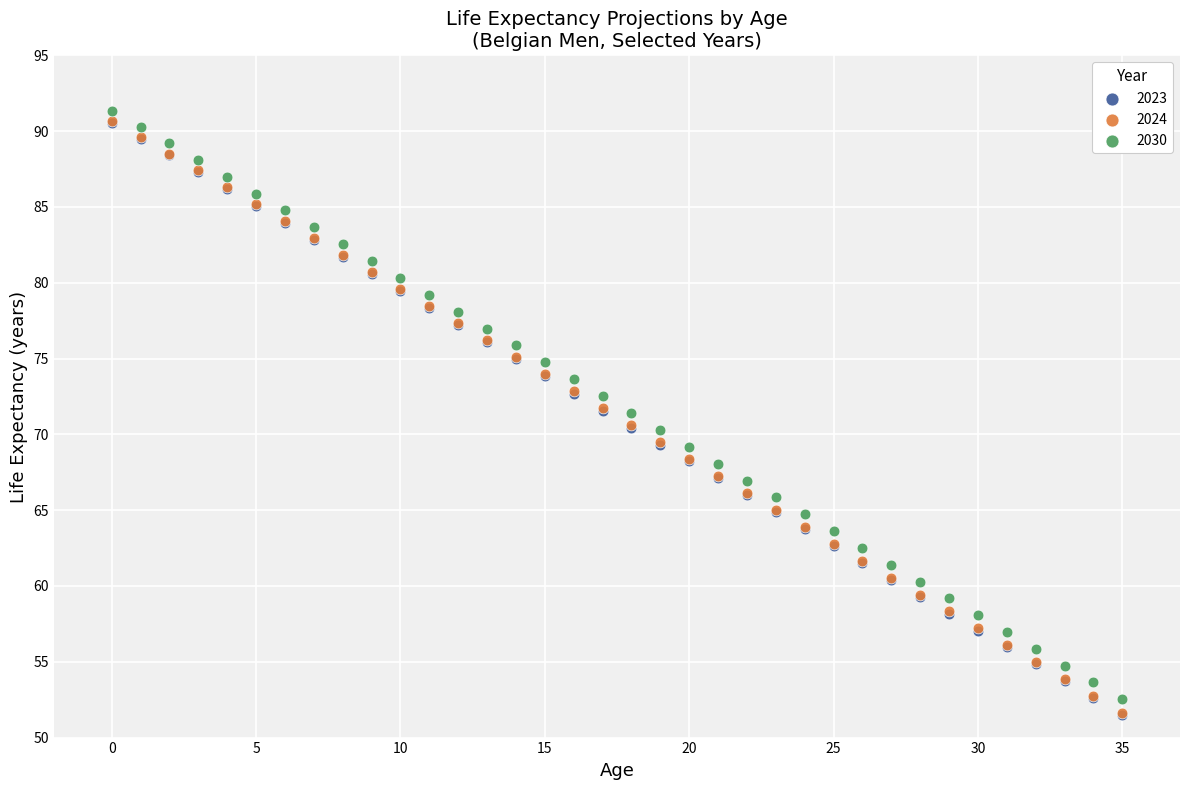

What are all the series names shown in the legend?

2023, 2024, 2030